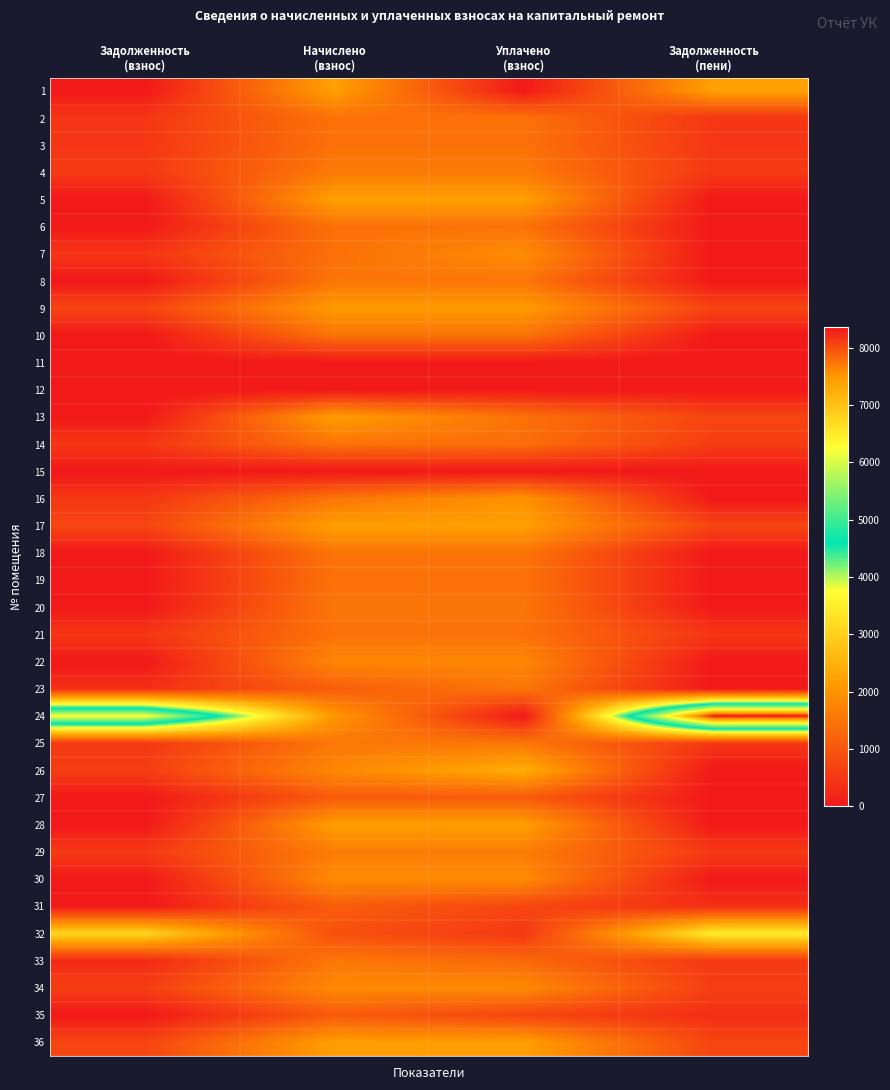

At which category is the sum across all series the highest?

Начислено
(взнос)